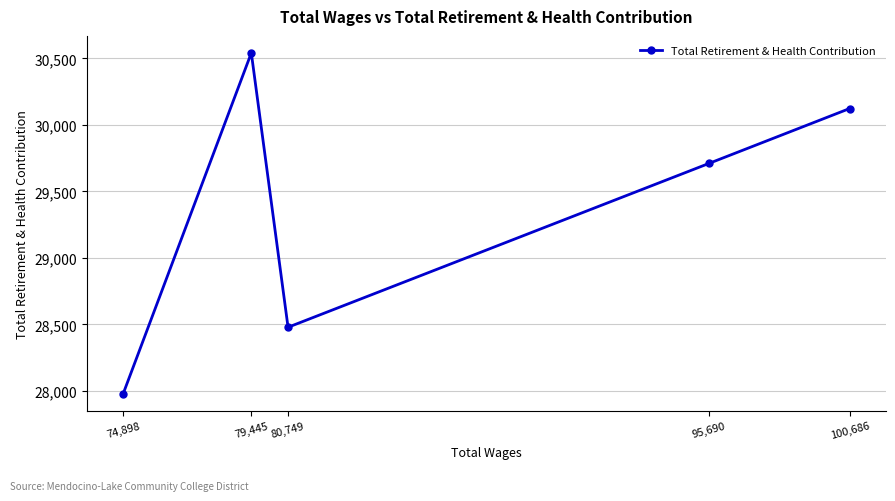

How many lines are shown in the chart?

1